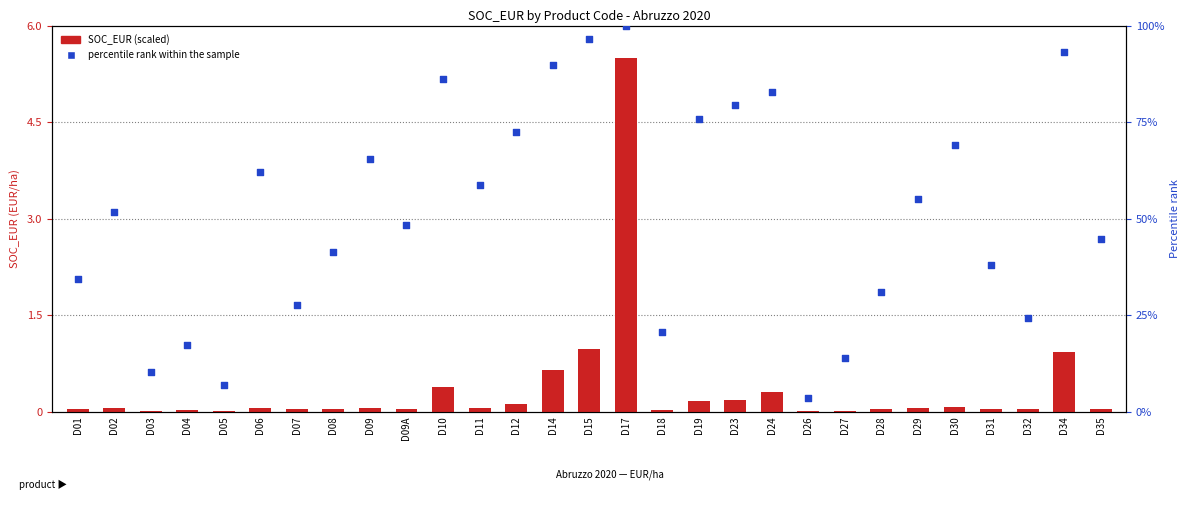

Which series has the largest total across all categories?

percentile rank within the sample